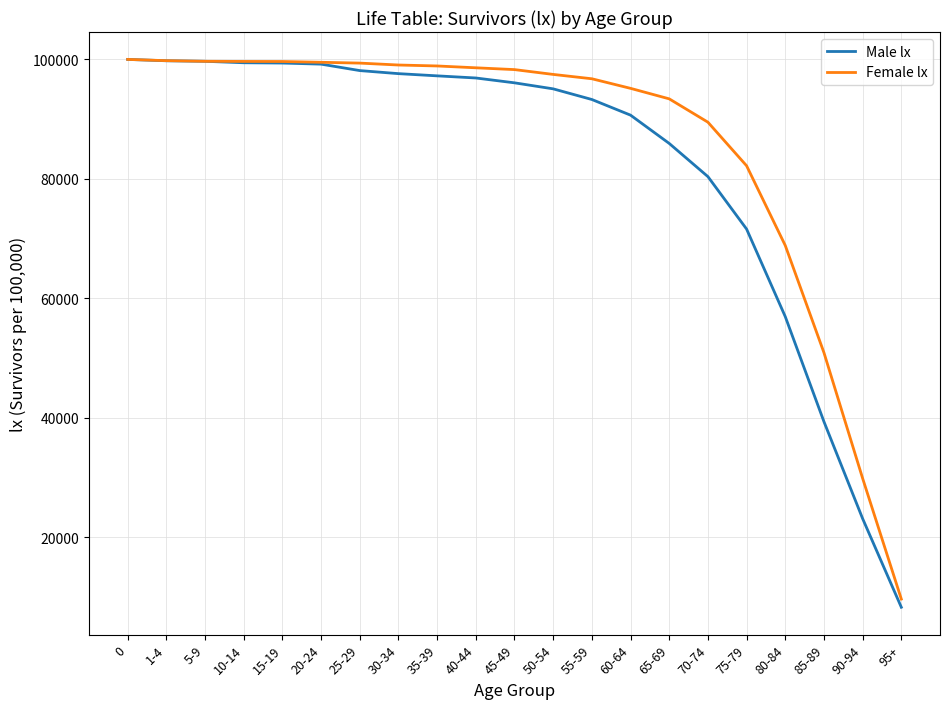

What is the total value across all series at 70-74?

169861